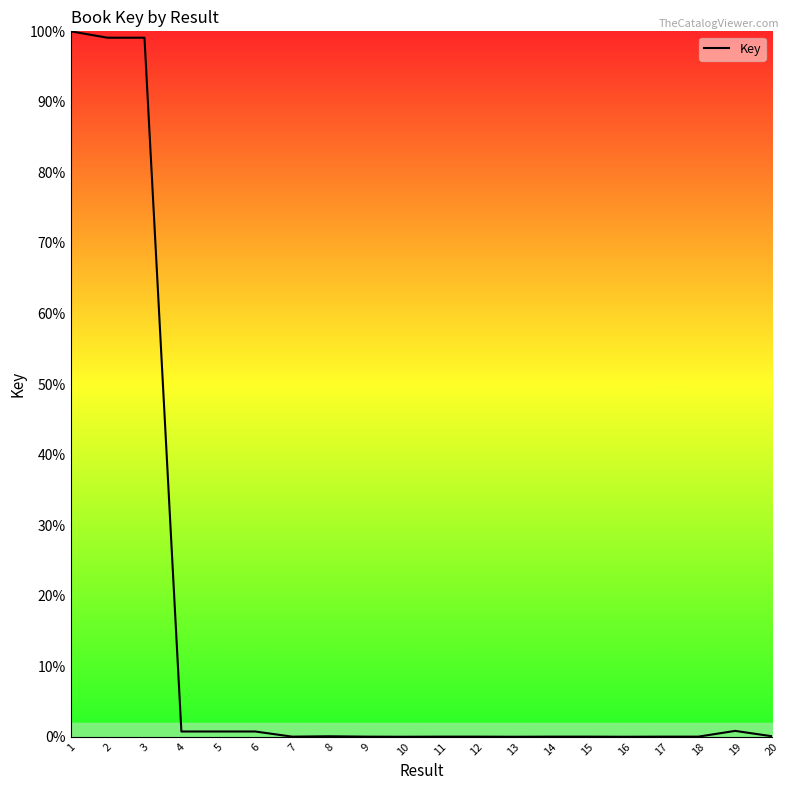

The value at 14 is 0.0. True or false?

True